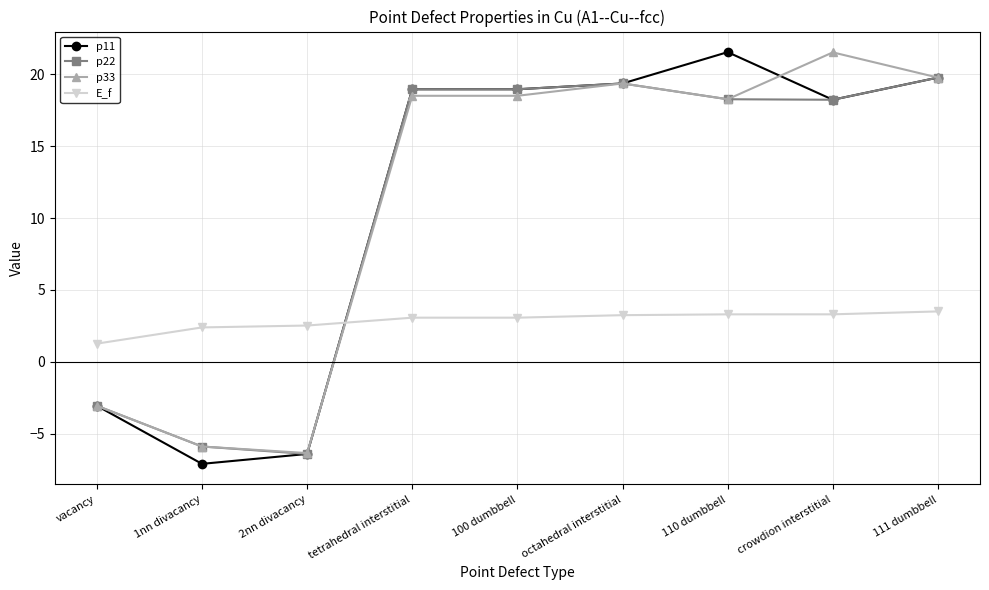

What is the label of the 7th point from the left?

110 dumbbell